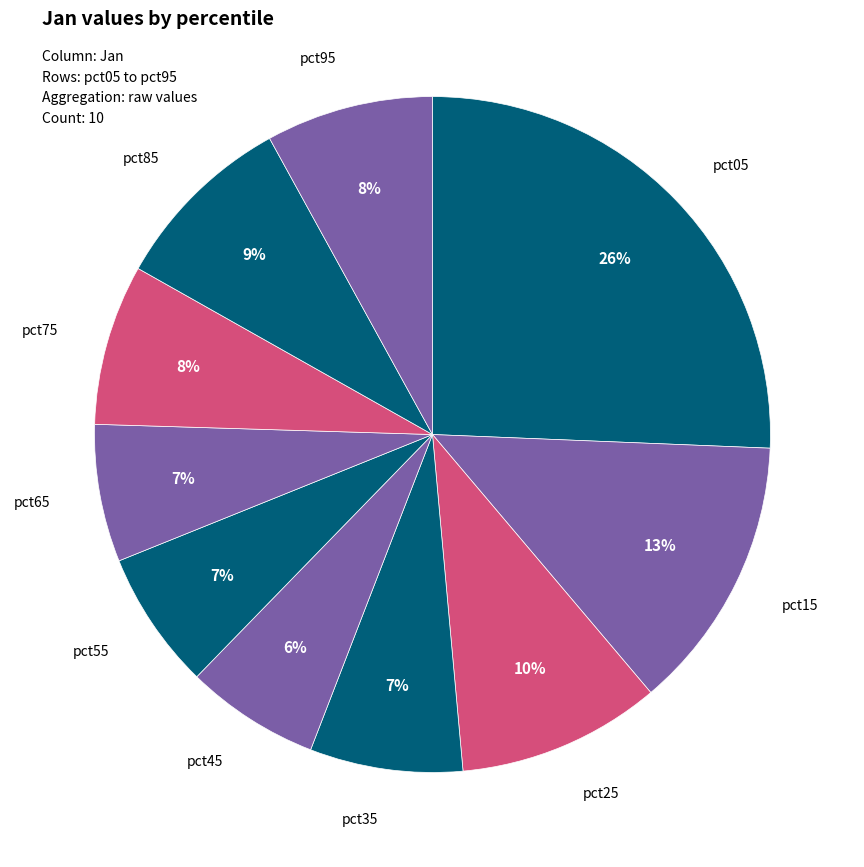

Which category has the biggest portion of the pie?

pct05